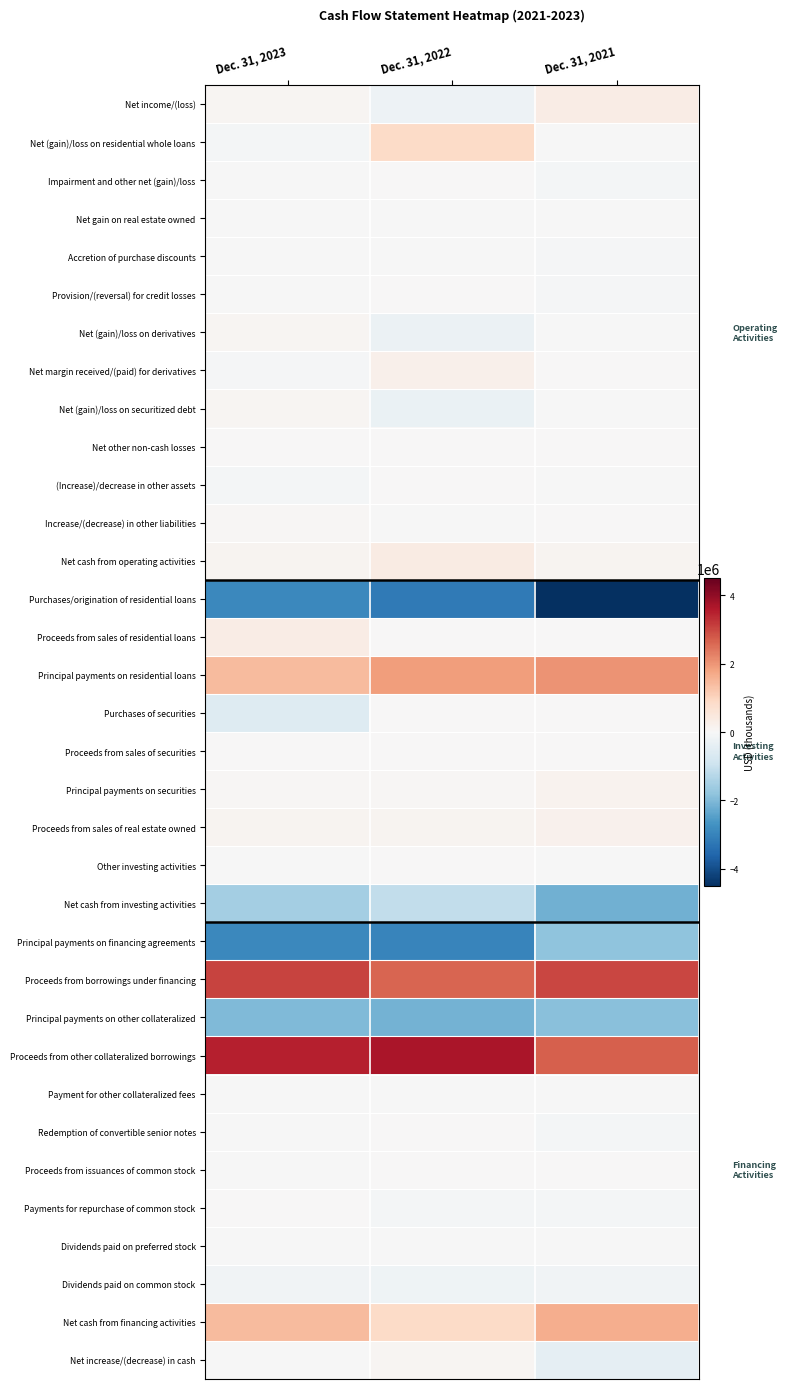

Reading left to right, extract all data points from this chart.

Net income/(loss): Dec. 31, 2023=80164	Dec. 31, 2022=-231581	Dec. 31, 2021=328870
Net (gain)/loss on residential whole loans: Dec. 31, 2023=-87379	Dec. 31, 2022=866762	Dec. 31, 2021=-12931
Impairment and other net (gain)/loss: Dec. 31, 2023=-7058	Dec. 31, 2022=25067	Dec. 31, 2021=-74602
Net gain on real estate owned: Dec. 31, 2023=-9512	Dec. 31, 2022=-24473	Dec. 31, 2021=-18772
Accretion of purchase discounts: Dec. 31, 2023=-18968	Dec. 31, 2022=-27314	Dec. 31, 2021=-59424
Provision/(reversal) for credit losses: Dec. 31, 2023=-6845	Dec. 31, 2022=25933	Dec. 31, 2021=-48355
Net (gain)/loss on derivatives: Dec. 31, 2023=93828	Dec. 31, 2022=-247898	Dec. 31, 2021=-2095
Net margin received/(paid) for derivatives: Dec. 31, 2023=-35643	Dec. 31, 2022=214754	Dec. 31, 2021=574
Net (gain)/loss on securitized debt: Dec. 31, 2023=86402	Dec. 31, 2022=-290639	Dec. 31, 2021=-14391
Net other non-cash losses: Dec. 31, 2023=31719	Dec. 31, 2022=31370	Dec. 31, 2021=31358
(Increase)/decrease in other assets: Dec. 31, 2023=-80930	Dec. 31, 2022=25482	Dec. 31, 2021=-6475
Increase/(decrease) in other liabilities: Dec. 31, 2023=62961	Dec. 31, 2022=-12114	Dec. 31, 2021=14046
Net cash from operating activities: Dec. 31, 2023=108739	Dec. 31, 2022=355349	Dec. 31, 2021=137803
Purchases/origination of residential loans: Dec. 31, 2023=-2914915	Dec. 31, 2022=-3206941	Dec. 31, 2021=-4516971
Proceeds from sales of residential loans: Dec. 31, 2023=345656	Dec. 31, 2022=0	Dec. 31, 2021=0
Principal payments on residential loans: Dec. 31, 2023=1445759	Dec. 31, 2022=1878802	Dec. 31, 2021=2012901
Purchases of securities: Dec. 31, 2023=-588915	Dec. 31, 2022=0	Dec. 31, 2021=0
Proceeds from sales of securities: Dec. 31, 2023=23294	Dec. 31, 2022=15660	Dec. 31, 2021=0
Principal payments on securities: Dec. 31, 2023=35626	Dec. 31, 2022=53121	Dec. 31, 2021=157297
Proceeds from sales of real estate owned: Dec. 31, 2023=115026	Dec. 31, 2022=133980	Dec. 31, 2021=187010
Other investing activities: Dec. 31, 2023=-11121	Dec. 31, 2022=9450	Dec. 31, 2021=-30896
Net cash from investing activities: Dec. 31, 2023=-1549590	Dec. 31, 2022=-1115928	Dec. 31, 2021=-2184538
Principal payments on financing agreements: Dec. 31, 2023=-2910832	Dec. 31, 2022=-2971332	Dec. 31, 2021=-1822198
Proceeds from borrowings under financing: Dec. 31, 2023=3049030	Dec. 31, 2022=2631606	Dec. 31, 2021=3022279
Principal payments on other collateralized: Dec. 31, 2023=-1997811	Dec. 31, 2022=-2152143	Dec. 31, 2021=-1883068
Proceeds from other collateralized borrowings: Dec. 31, 2023=3503400	Dec. 31, 2022=3676510	Dec. 31, 2021=2692576
Payment for other collateralized fees: Dec. 31, 2023=-12593	Dec. 31, 2022=-16390	Dec. 31, 2021=-7145
Redemption of convertible senior notes: Dec. 31, 2023=-20228	Dec. 31, 2022=0	Dec. 31, 2021=-100000
Proceeds from issuances of common stock: Dec. 31, 2023=-7	Dec. 31, 2022=1183	Dec. 31, 2021=1825
Payments for repurchase of common stock: Dec. 31, 2023=0	Dec. 31, 2022=-102311	Dec. 31, 2021=-85591
Dividends paid on preferred stock: Dec. 31, 2023=-32875	Dec. 31, 2022=-32875	Dec. 31, 2021=-32875
Dividends paid on common stock: Dec. 31, 2023=-143103	Dec. 31, 2022=-184035	Dec. 31, 2021=-156140
Net cash from financing activities: Dec. 31, 2023=1434981	Dec. 31, 2022=850213	Dec. 31, 2021=1629663
Net increase/(decrease) in cash: Dec. 31, 2023=-5870	Dec. 31, 2022=89634	Dec. 31, 2021=-417072